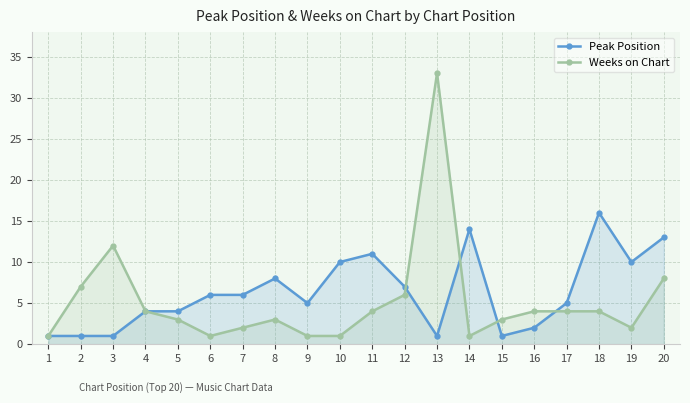

Reading left to right, what are all the values shown in this chart?

Peak Position: 1=1	2=1	3=1	4=4	5=4	6=6	7=6	8=8	9=5	10=10	11=11	12=7	13=1	14=14	15=1	16=2	17=5	18=16	19=10	20=13
Weeks on Chart: 1=1	2=7	3=12	4=4	5=3	6=1	7=2	8=3	9=1	10=1	11=4	12=6	13=33	14=1	15=3	16=4	17=4	18=4	19=2	20=8